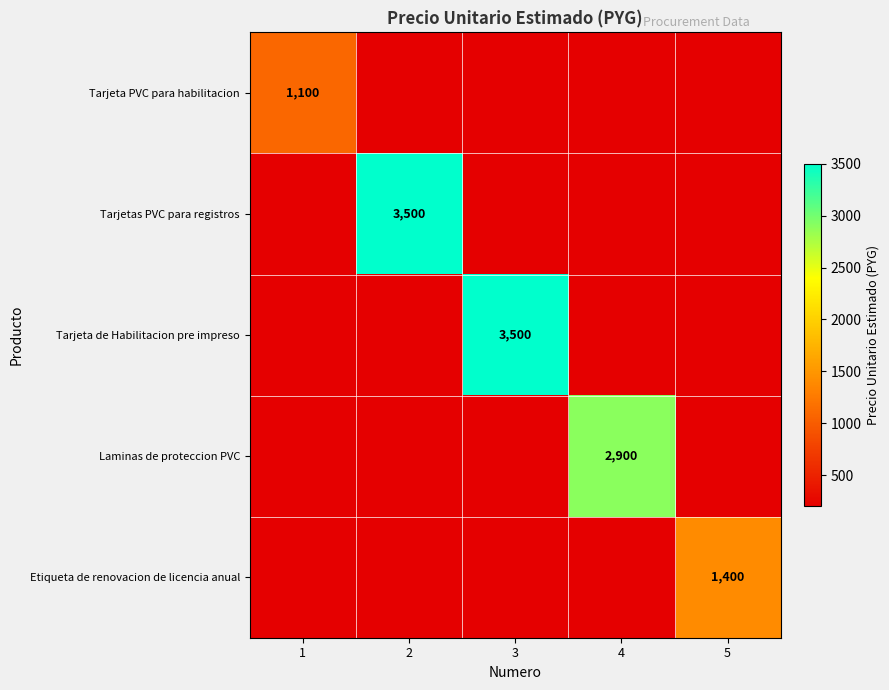

At how many categories does at least one series exceed 1289?

4